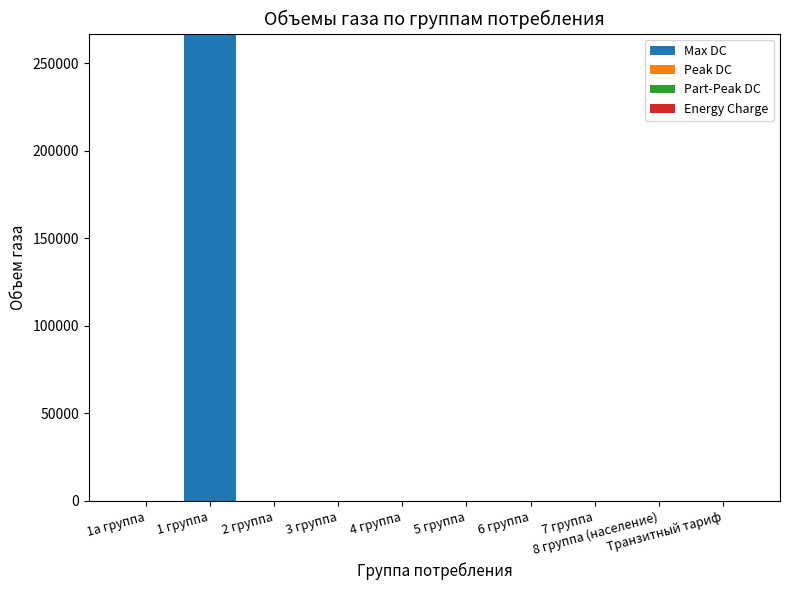

Are the bars horizontal?

No